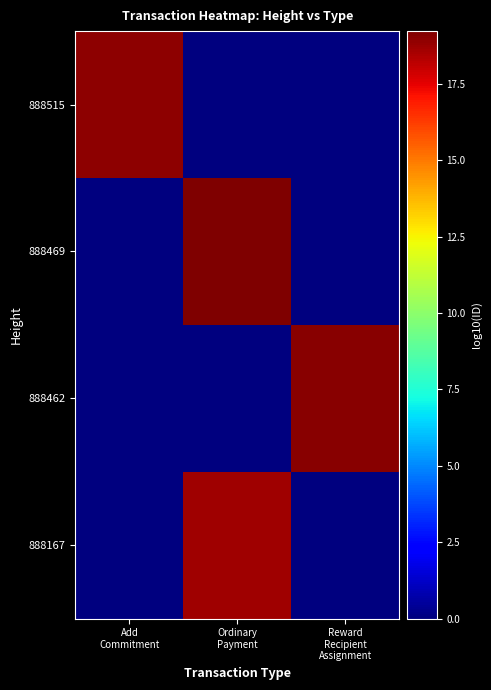

At how many categories does at least one series exceed 1?

3